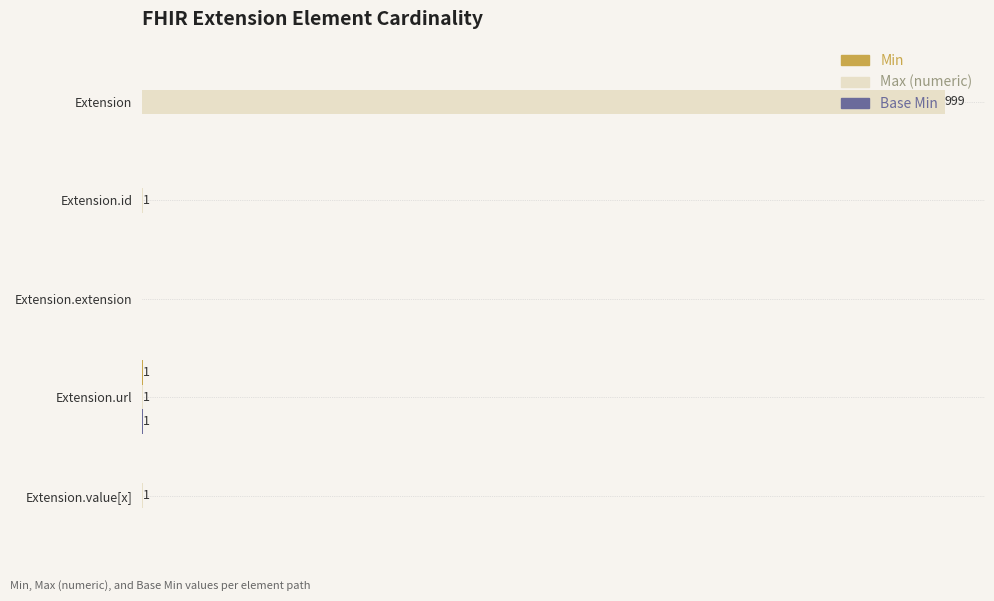

How many bars are there in each group?

3